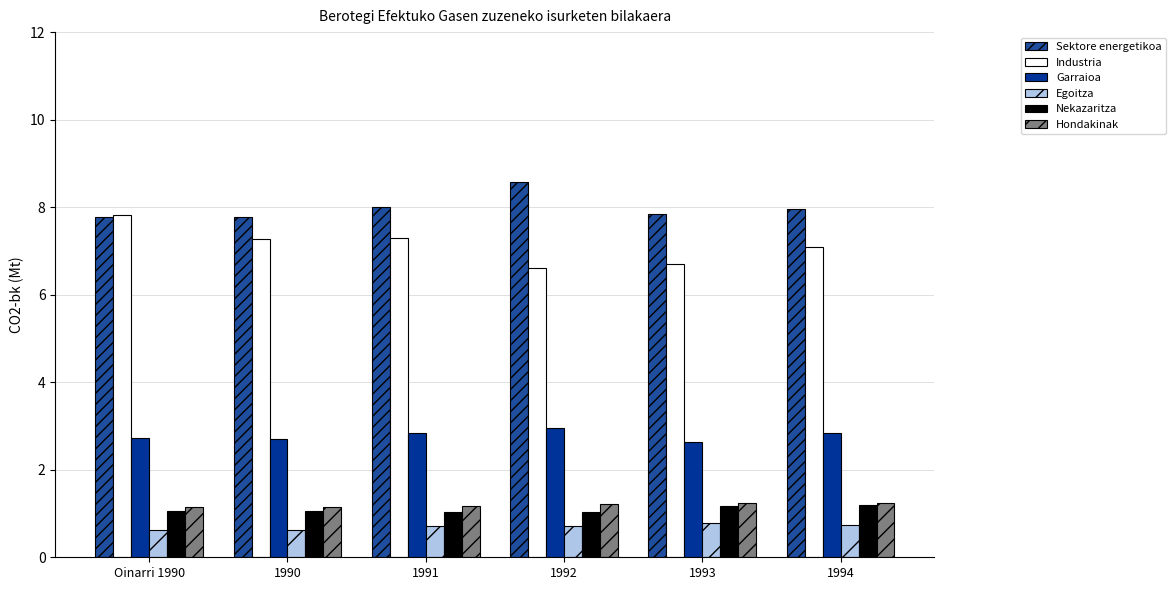

How many groups of bars are there?

6